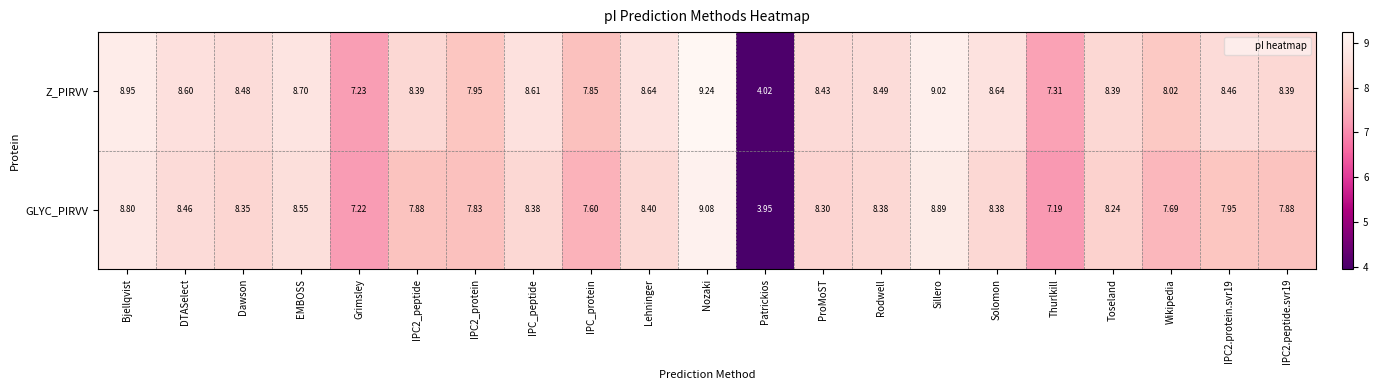

What is the spread (max minus min) of values at Dawson?

0.1